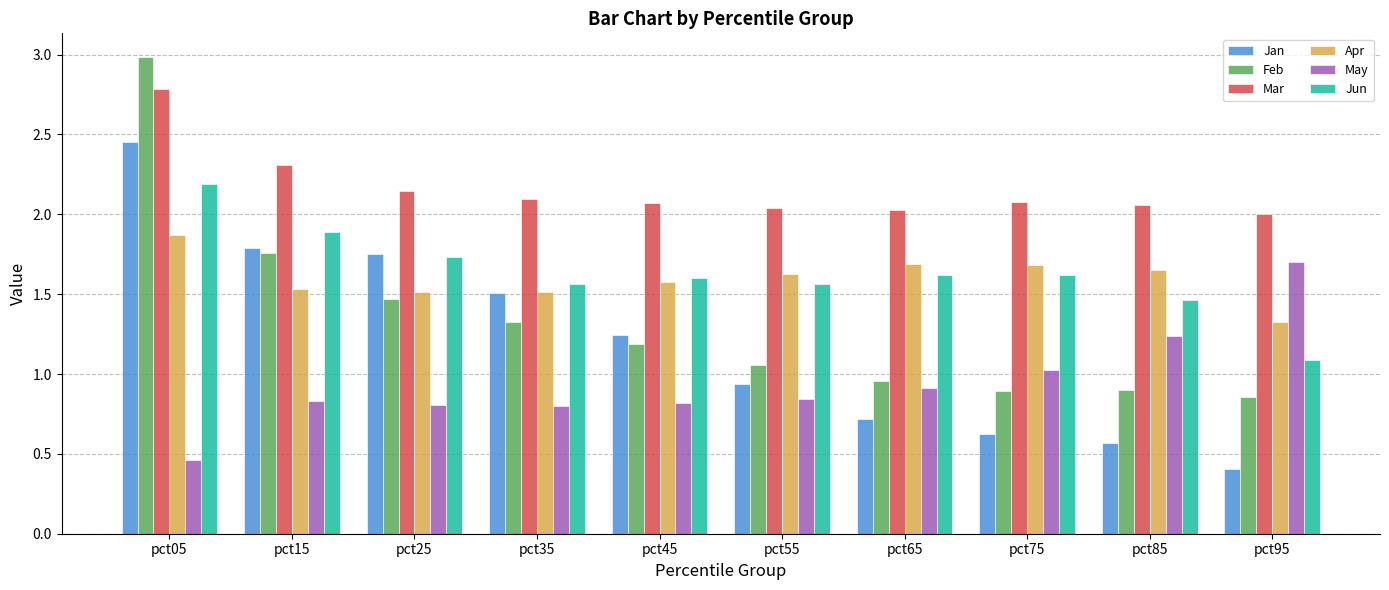

How many groups of bars are there?

10